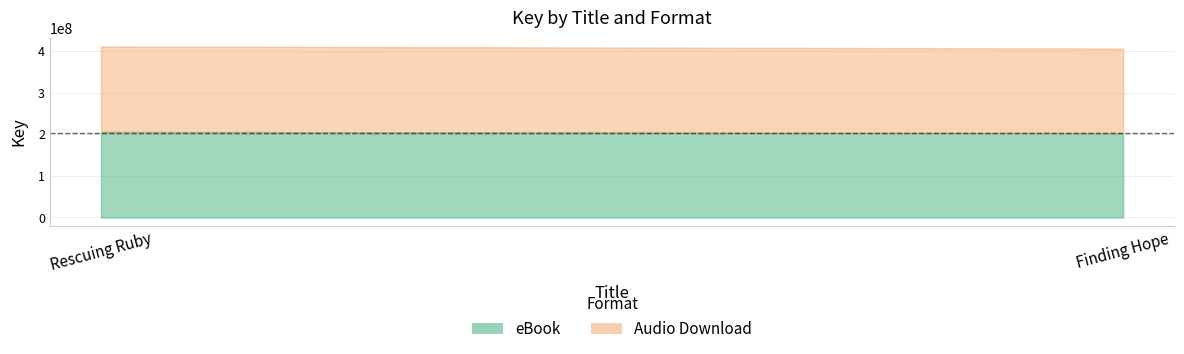

How many distinct data groups are displayed?

2